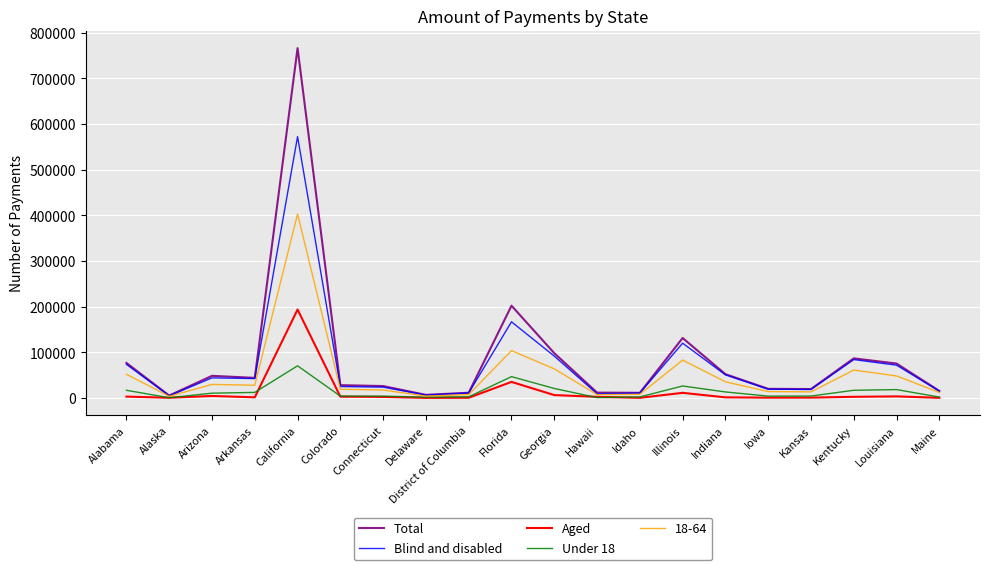

What is the total value across all series at Alaska?

15263